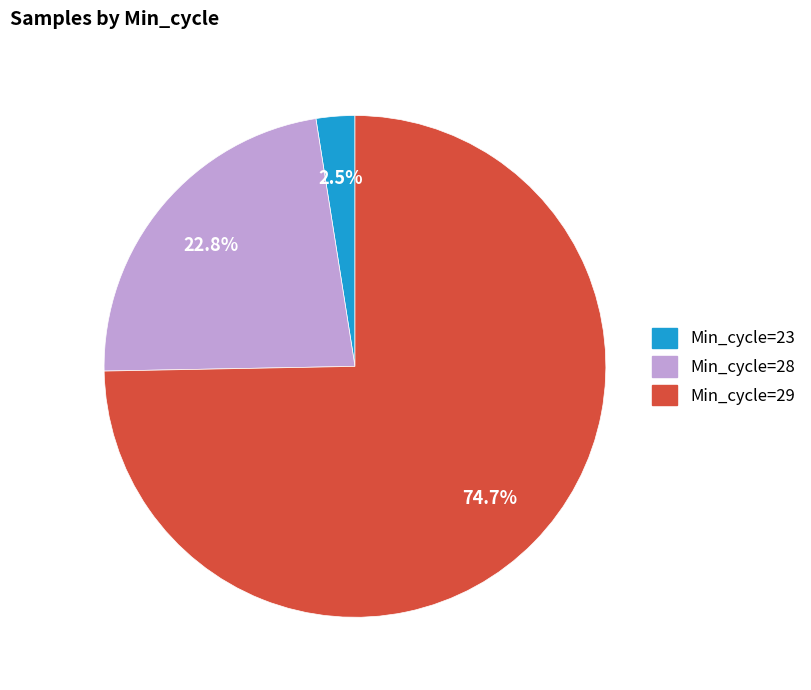

Is there any slice that represents more than half of the pie?

Yes